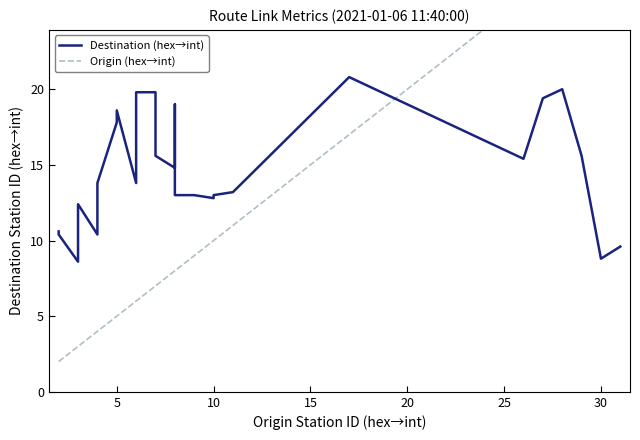

Count the number of categories in the chart.

26